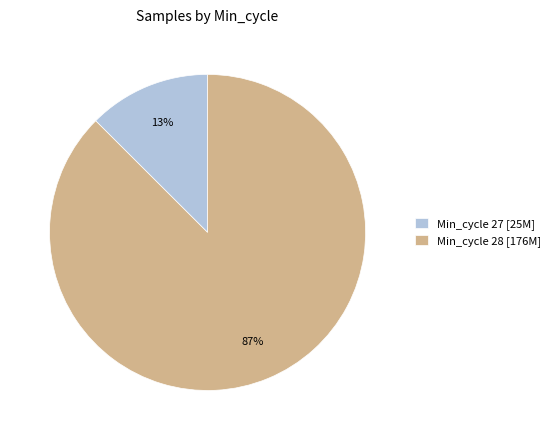

True or false: Min_cycle 28 [176M] accounts for 79% of the total.

False